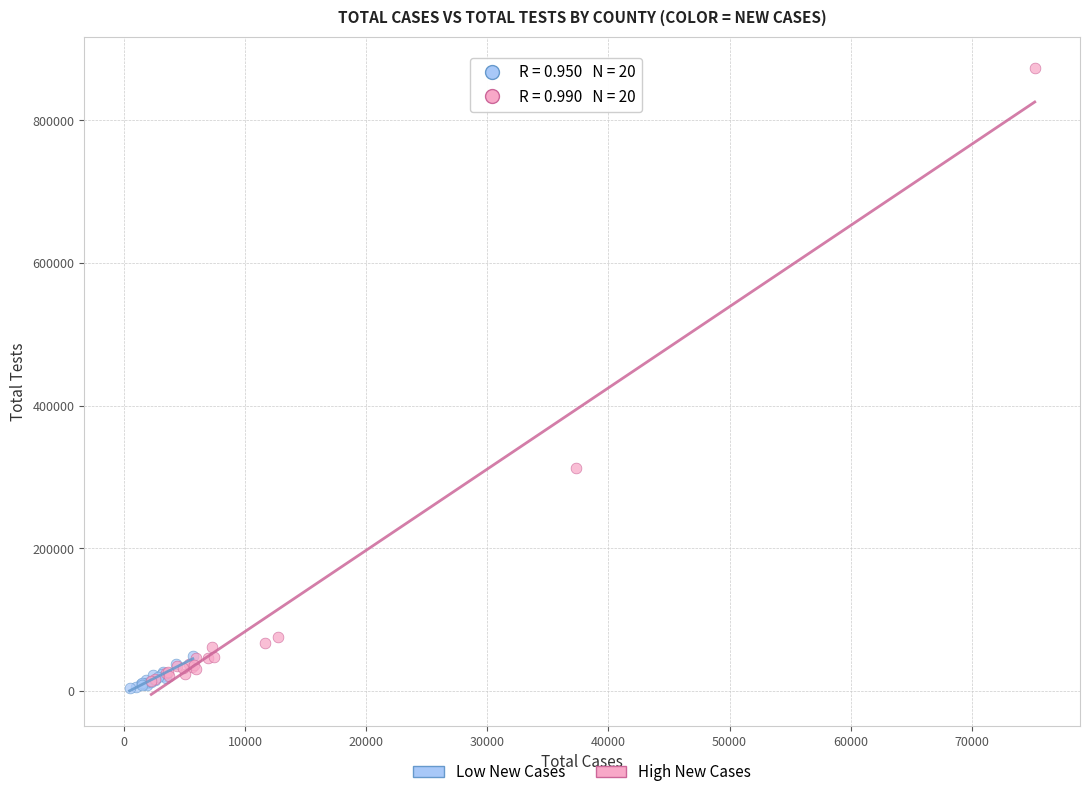

Which series contains the highest Y value?

High New Cases